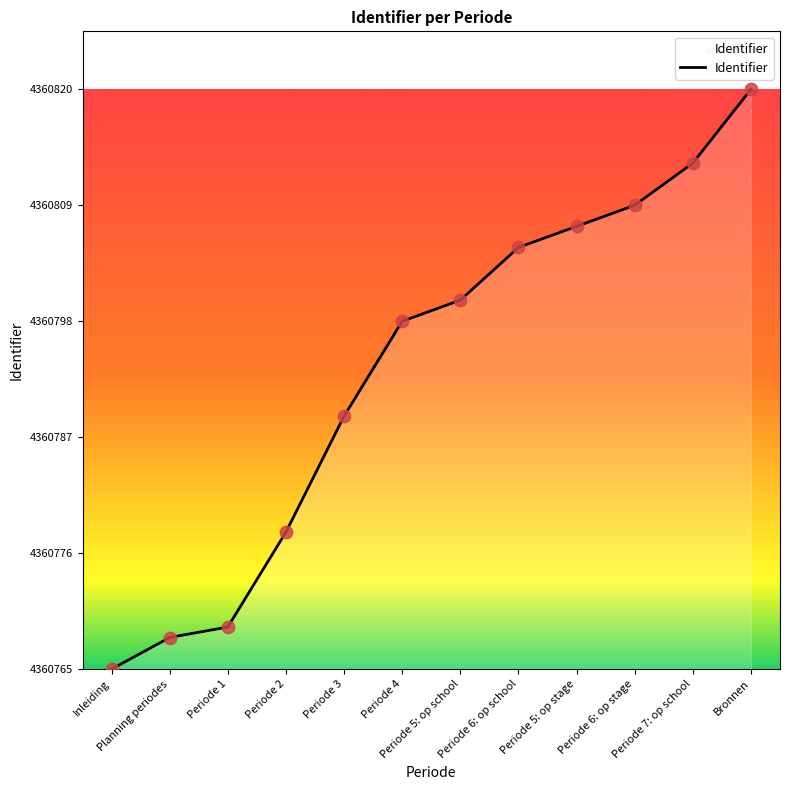

What is the ratio of the value at Bronnen to the value at Planning periodes?

18.3